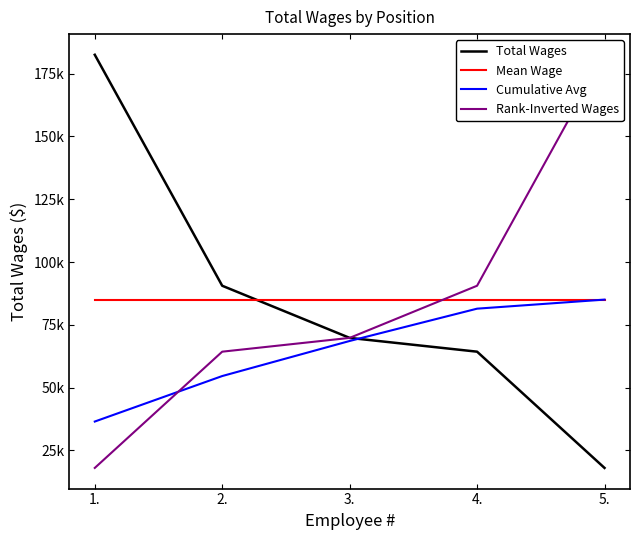

At how many categories does at least one series exceed 101728?

2